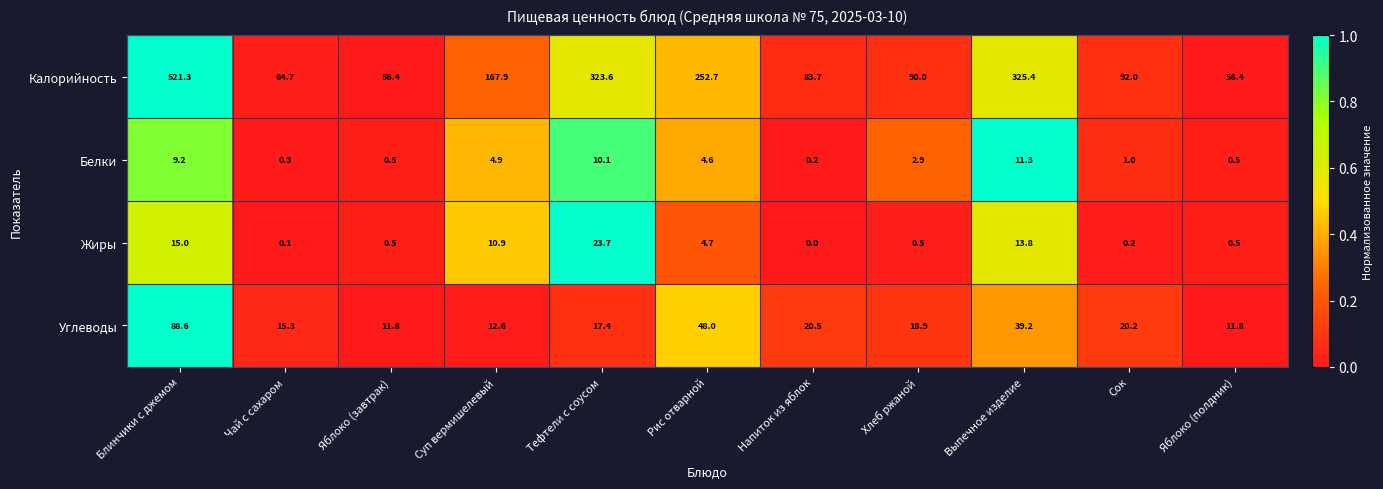

What is the difference between the second highest and minimum values in the Белки series?

9.9